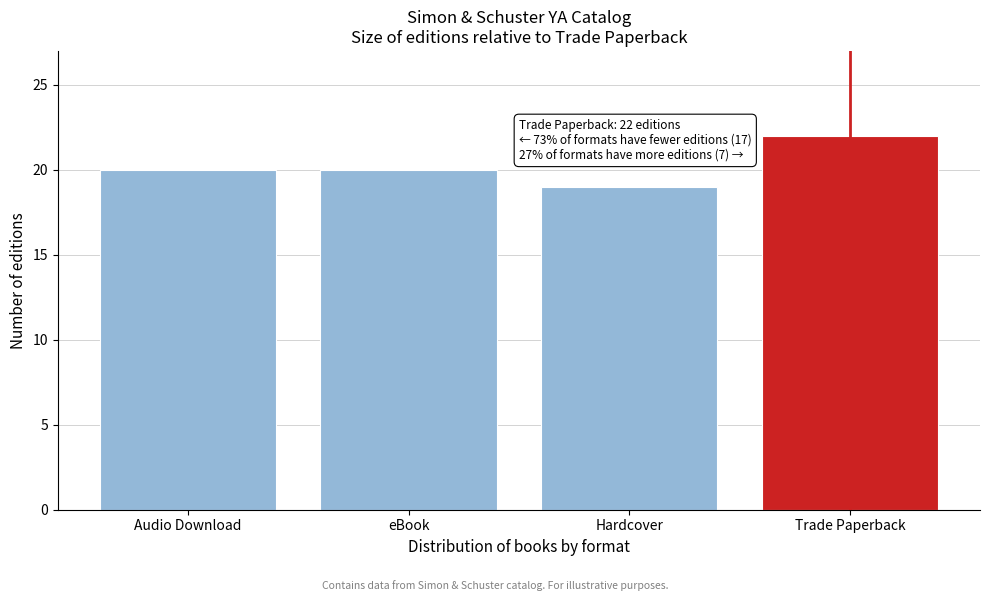

Reading right to left, list all the values displayed in this chart.

Trade Paperback=22	Hardcover=19	eBook=20	Audio Download=20